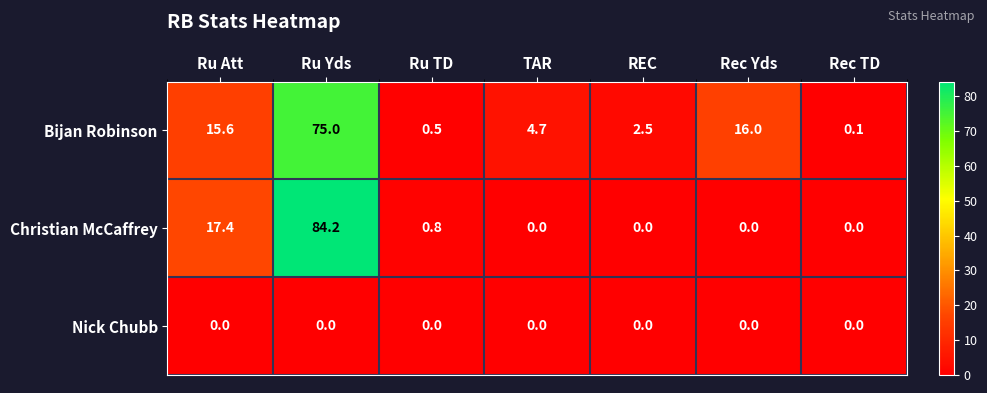

Which label corresponds to the largest value in the chart?

Ru Yds